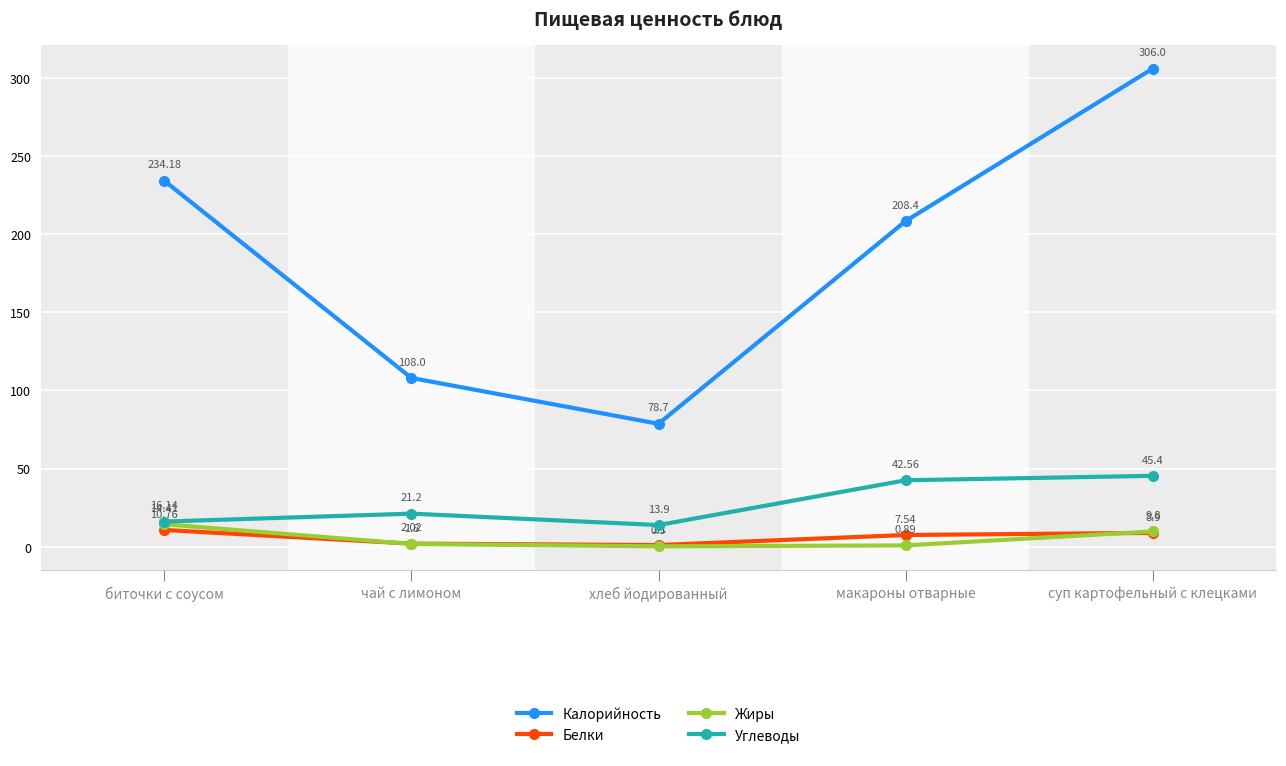

Where is the first local minimum for Калорийность?

хлеб йодированный